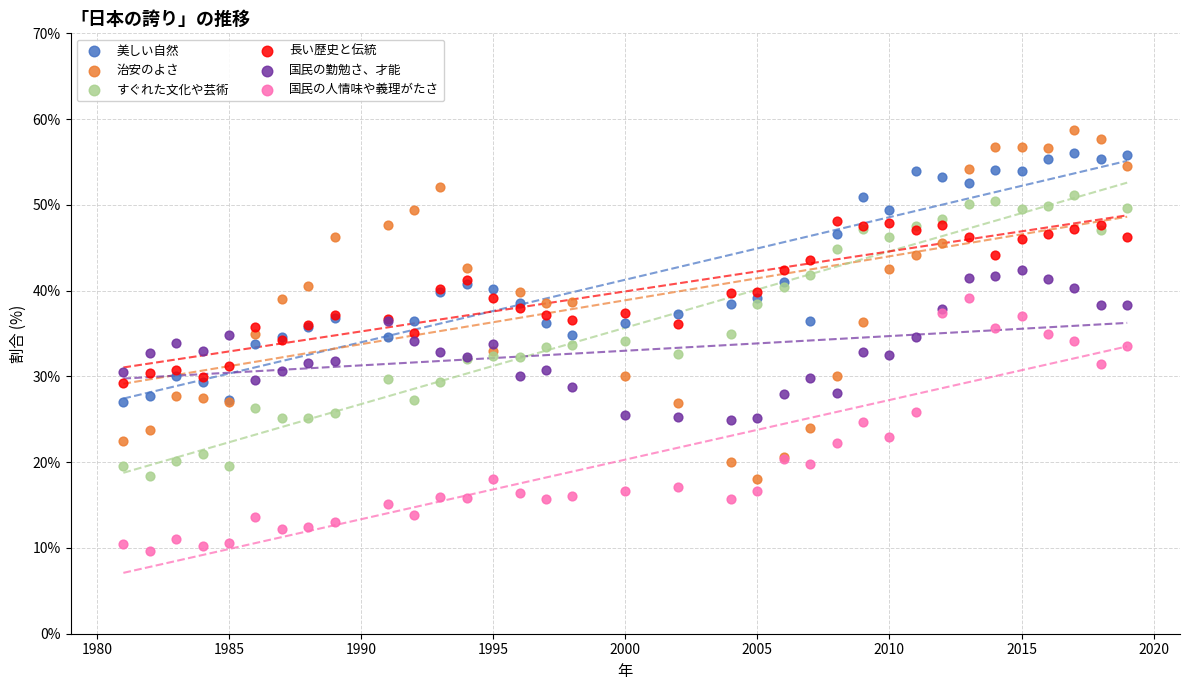

Which series has the largest Y range (max minus min)?

治安のよさ